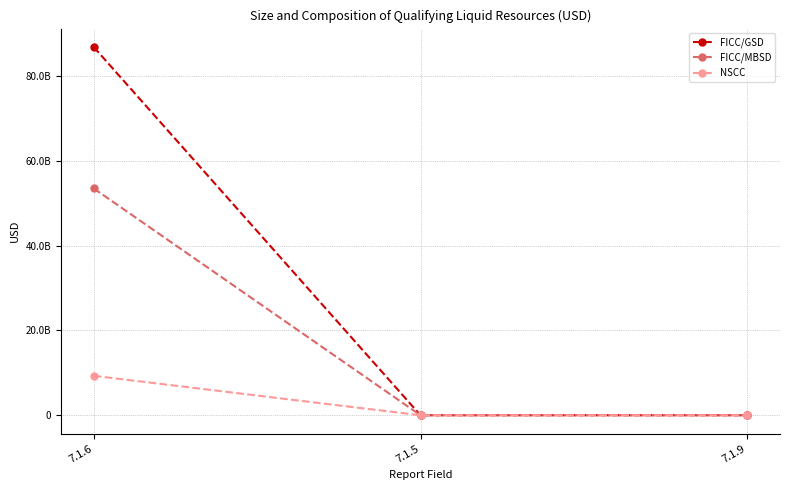

Reading left to right, list all the values displayed in this chart.

FICC/GSD: 86798216936.7	0.0	0.0
FICC/MBSD: 53461085497.3	0.0	0.0
NSCC: 9300000000.0	0.0	0.0